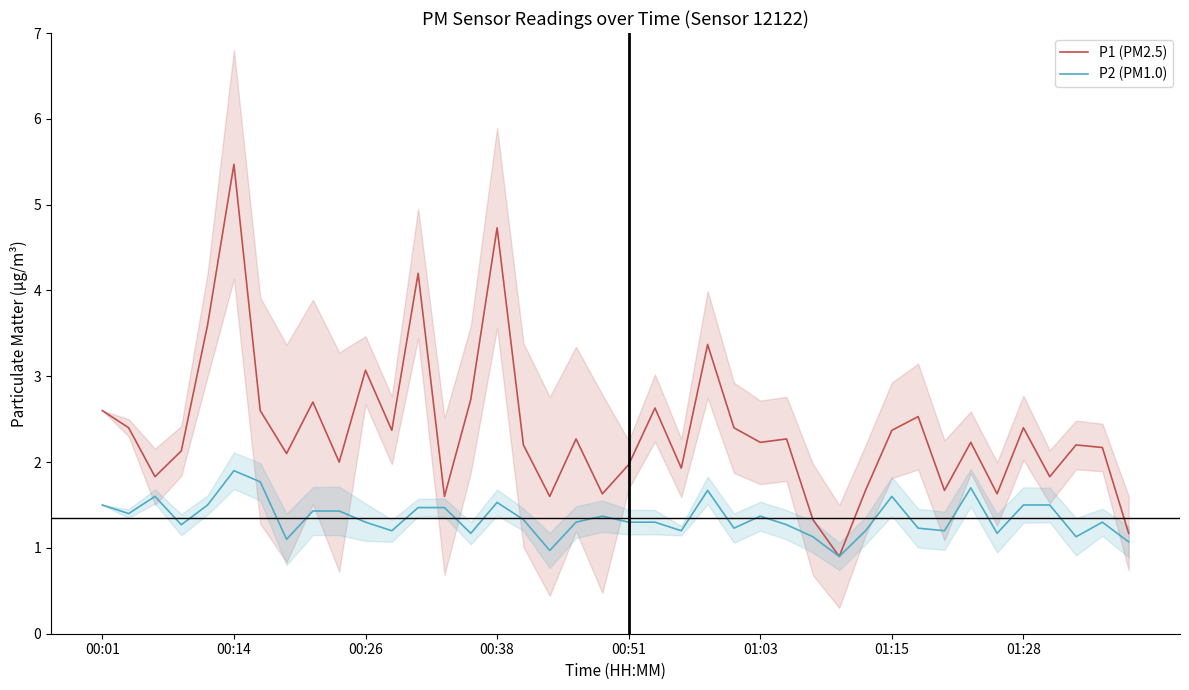

Reading right to left, transcribe all the data shown in this chart.

P1 (PM2.5): 1.2	2.2	2.2	1.8	2.4	1.6	2.2	1.7	2.5	2.4	1.7	0.9	1.3	2.3	2.2	2.4	3.4	1.9	2.6	2.0	1.6	2.3	1.6	2.2	4.7	2.7	1.6	4.2	2.4	3.1	2.0	2.7	2.1	2.6	5.5	3.6	2.1	1.8	2.4	2.6
P2 (PM1.0): 1.1	1.3	1.1	1.5	1.5	1.2	1.7	1.2	1.2	1.6	1.2	0.9	1.1	1.3	1.4	1.2	1.7	1.2	1.3	1.3	1.4	1.3	1.0	1.3	1.5	1.2	1.5	1.5	1.2	1.3	1.4	1.4	1.1	1.8	1.9	1.5	1.3	1.6	1.4	1.5